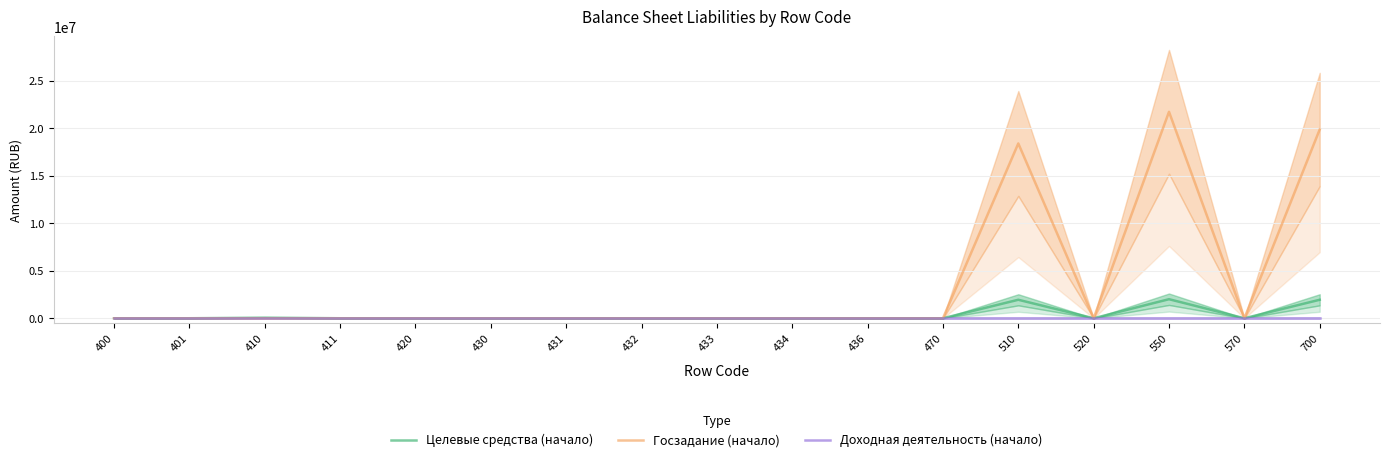

How many distinct data groups are displayed?

3